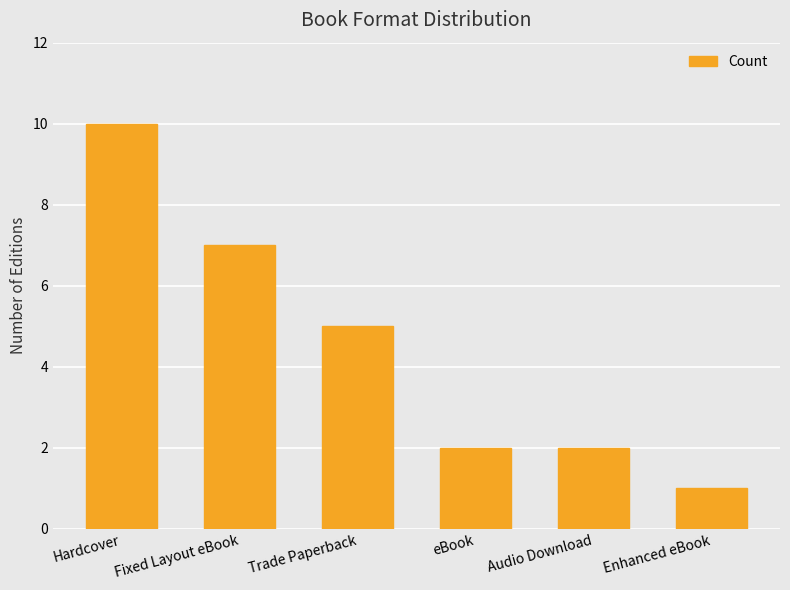

Which category has the lowest value across all series?

Enhanced eBook